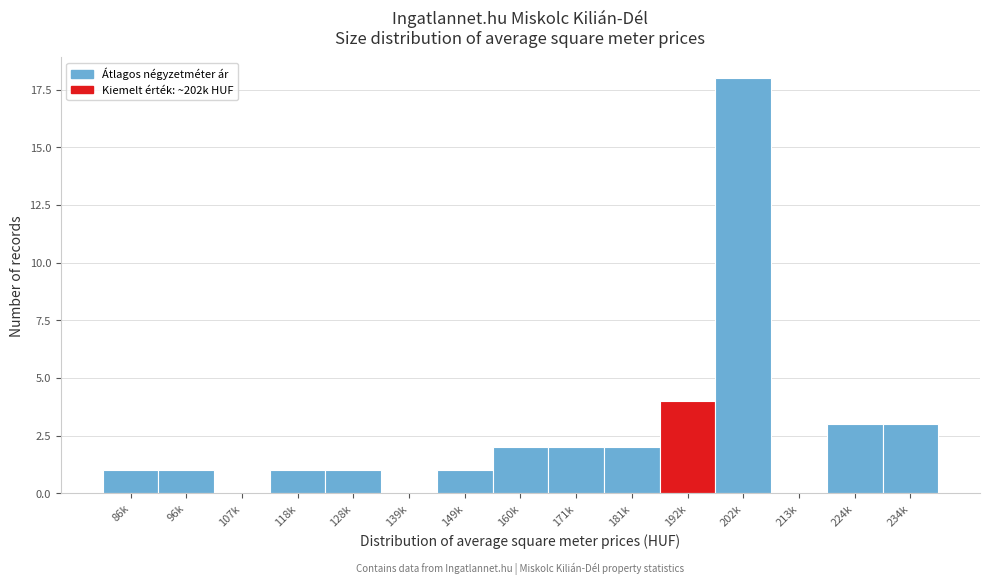

Reading left to right, list all the values displayed in this chart.

86k=1	96k=1	107k=0	118k=1	128k=1	139k=0	149k=1	160k=2	171k=2	181k=2	192k=4	202k=18	213k=0	224k=3	234k=3